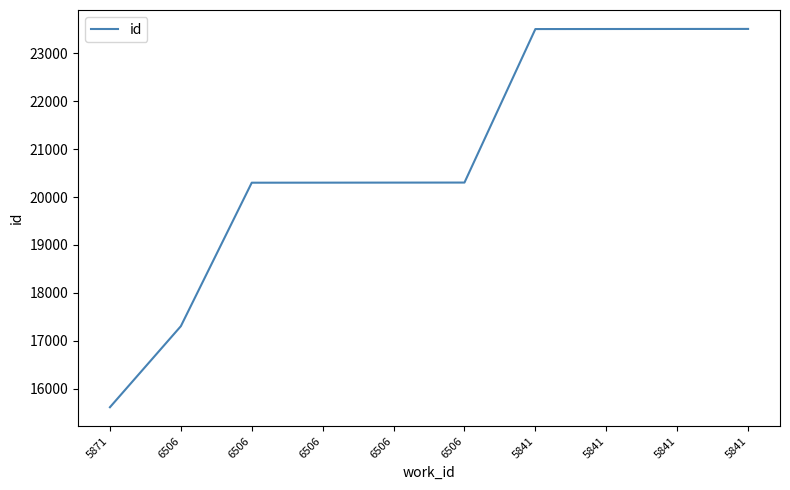

What is the change in value from 6506 to 5841?

+6207